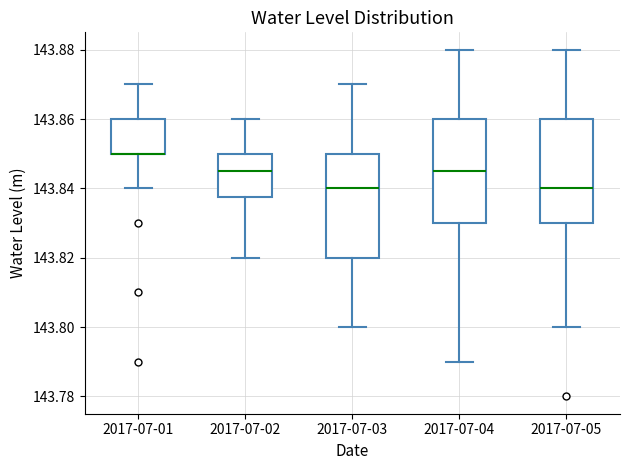

Reading left to right, read every box against the y-axis: the position of its median line, the range the box covers, and the ends of its whiskers. The values are not printed on the chart, so give them approximately, as read against the axis.

2017-07-01: median 143.850 (drawn on the box's lower edge), box 143.850 to 143.860, whiskers 143.840 to 143.870
2017-07-02: median 143.846, box 143.838 to 143.850, whiskers 143.820 to 143.860
2017-07-03: median 143.840, box 143.820 to 143.850, whiskers 143.800 to 143.870
2017-07-04: median 143.846, box 143.830 to 143.860, whiskers 143.790 to 143.880
2017-07-05: median 143.840, box 143.830 to 143.860, whiskers 143.800 to 143.880